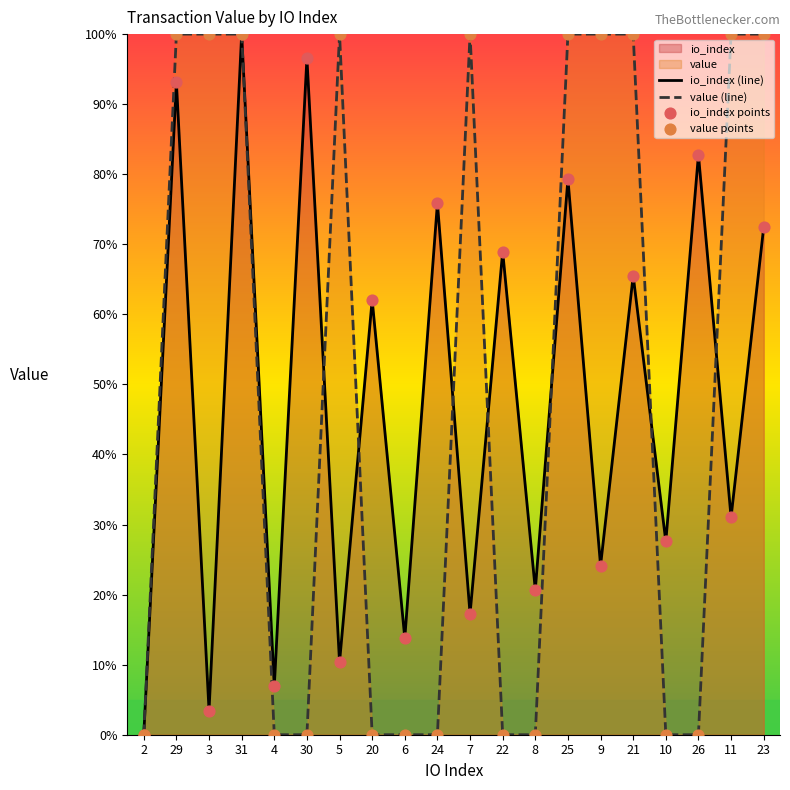

Which series reaches the minimum Y coordinate?

io_index (line)